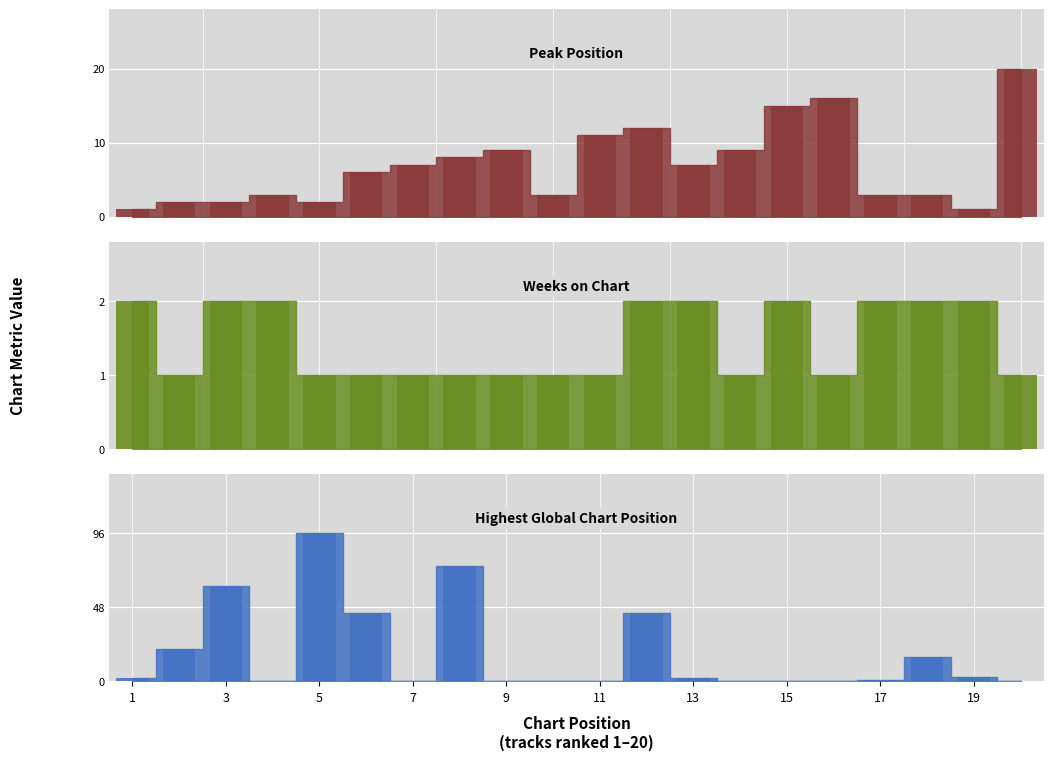

At which label does Highest Global Chart Position reach its minimum?

7